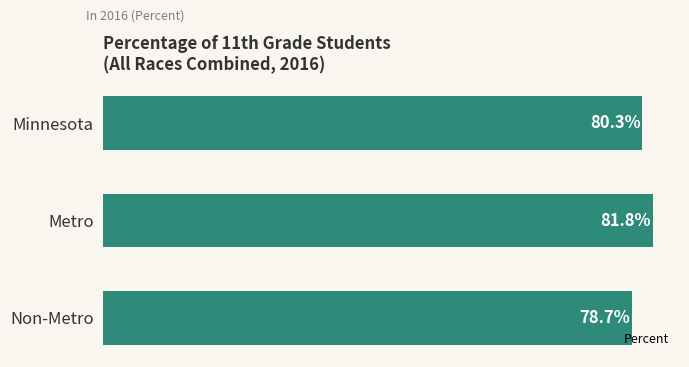

Are the bars horizontal?

Yes